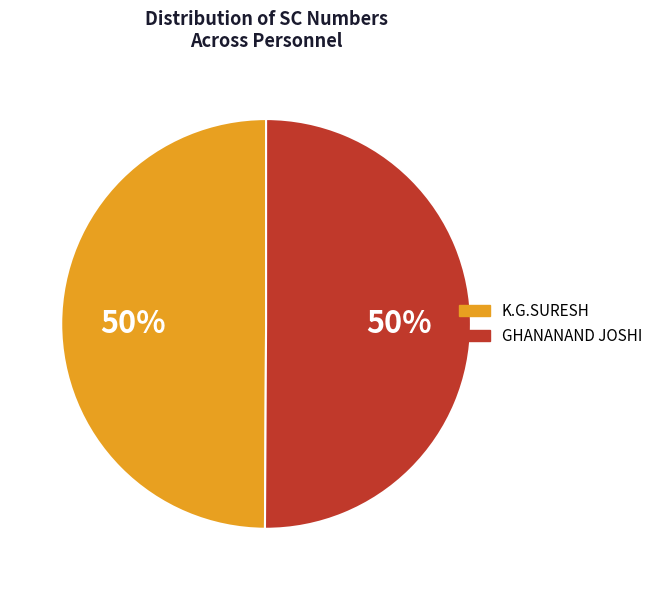

Is the sum of GHANANAND JOSHI and K.G.SURESH greater than half?

Yes